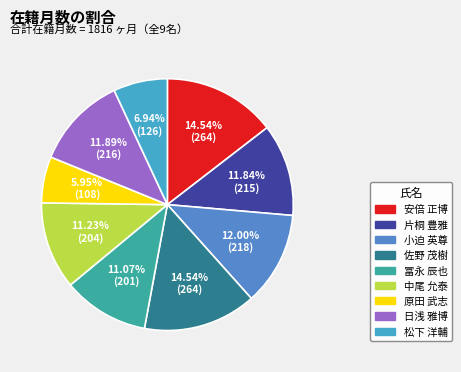

What percentage is NOT represented by 佐野 茂樹?

85.5%